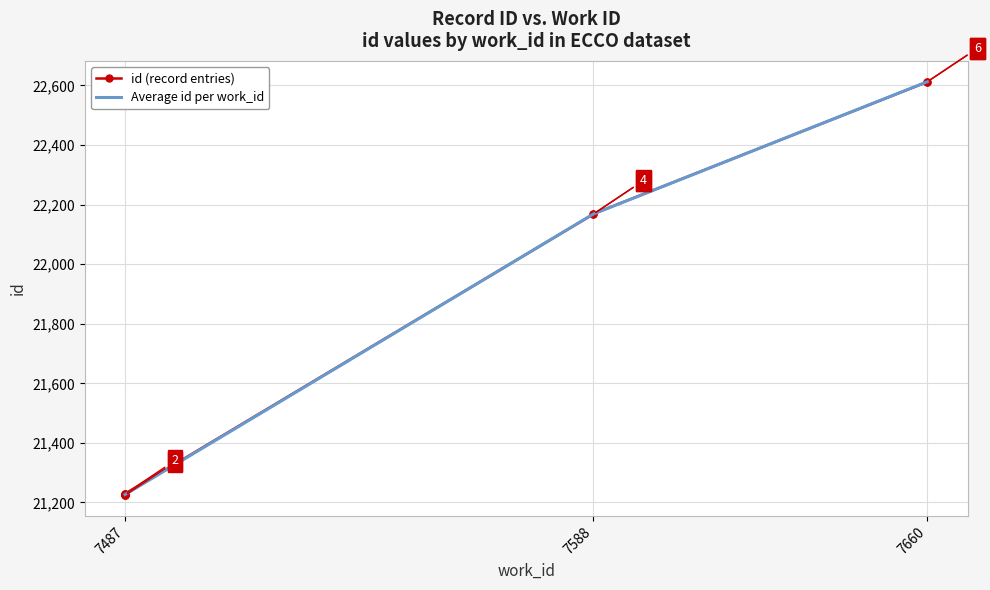

Is it true that the value at 7487 is 6921?

False